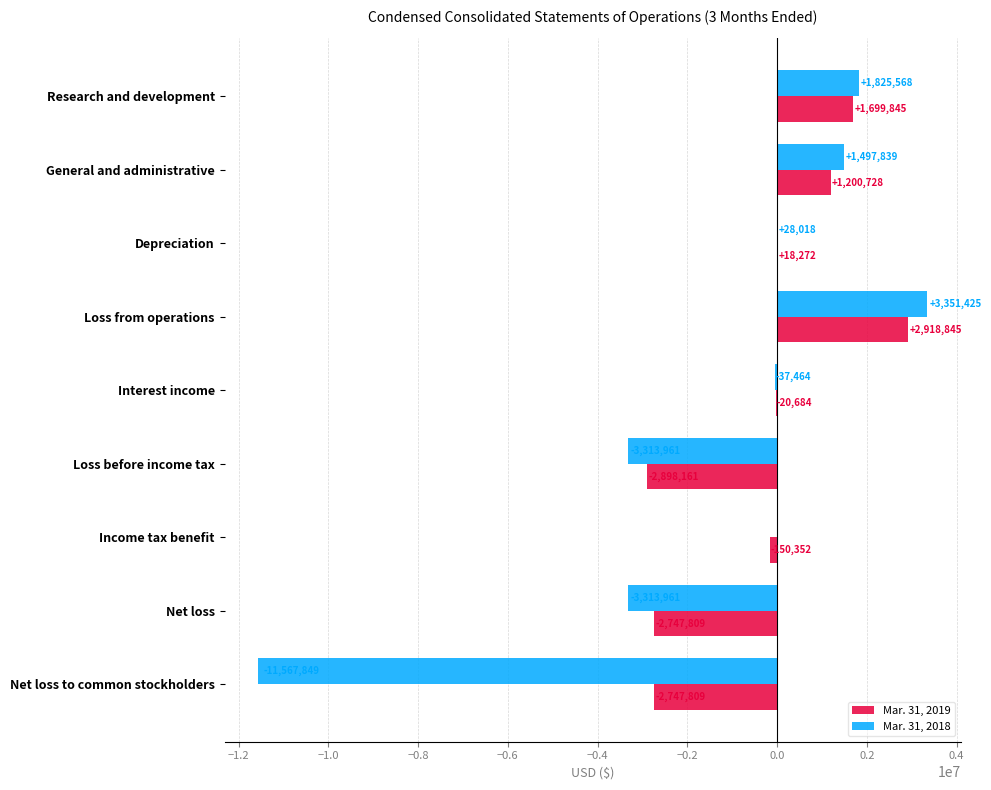

At which category is the sum across all series the highest?

Loss from operations